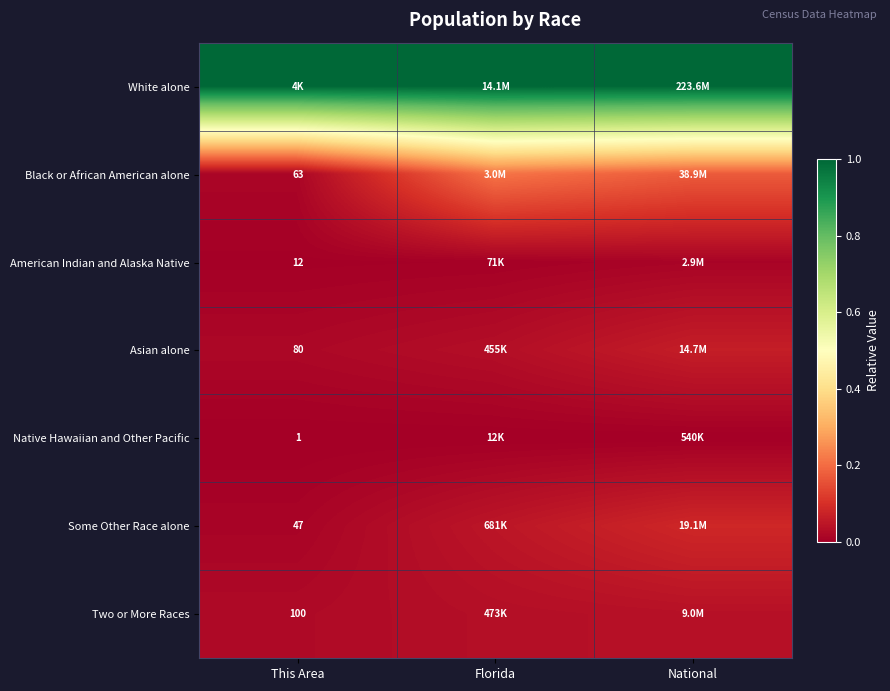

Between Florida and This Area, which is larger?

Florida